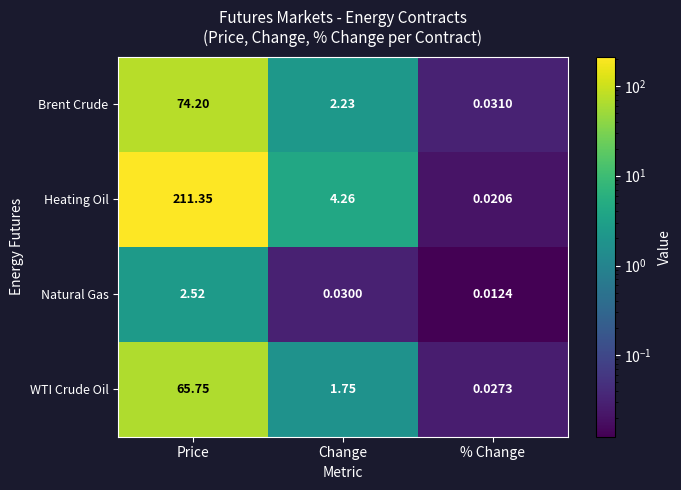

Is the value of Heating Oil at Price greater than the value of Brent Crude at Price?

Yes